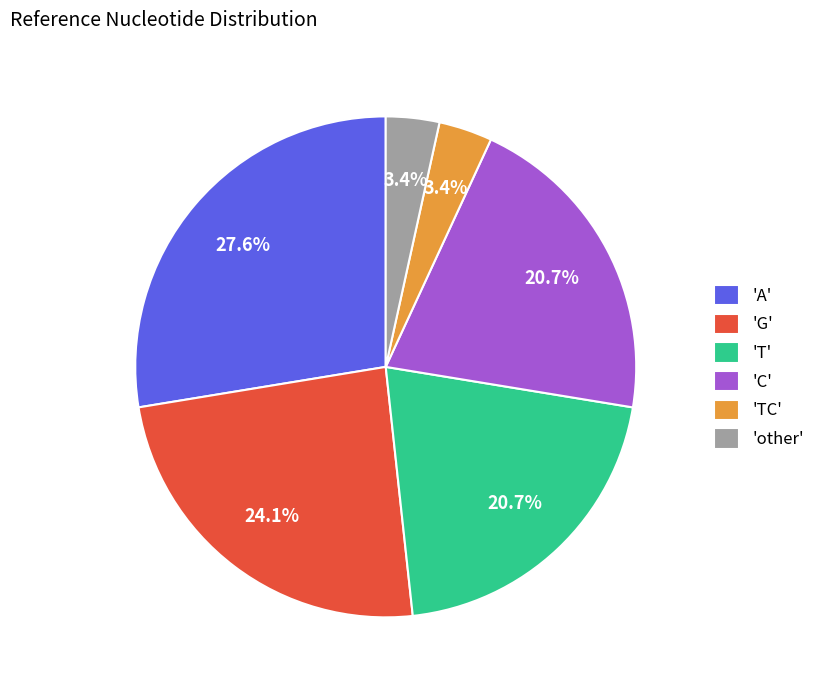

Count the number of slices in the pie.

6